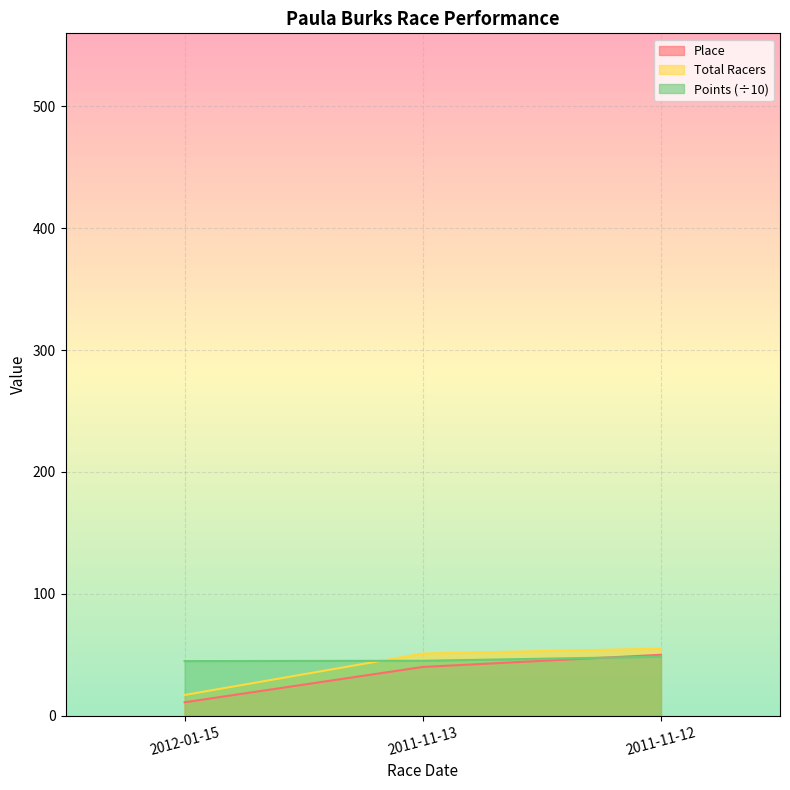

What is the value of the Place point at the 1st from the left?

11.0